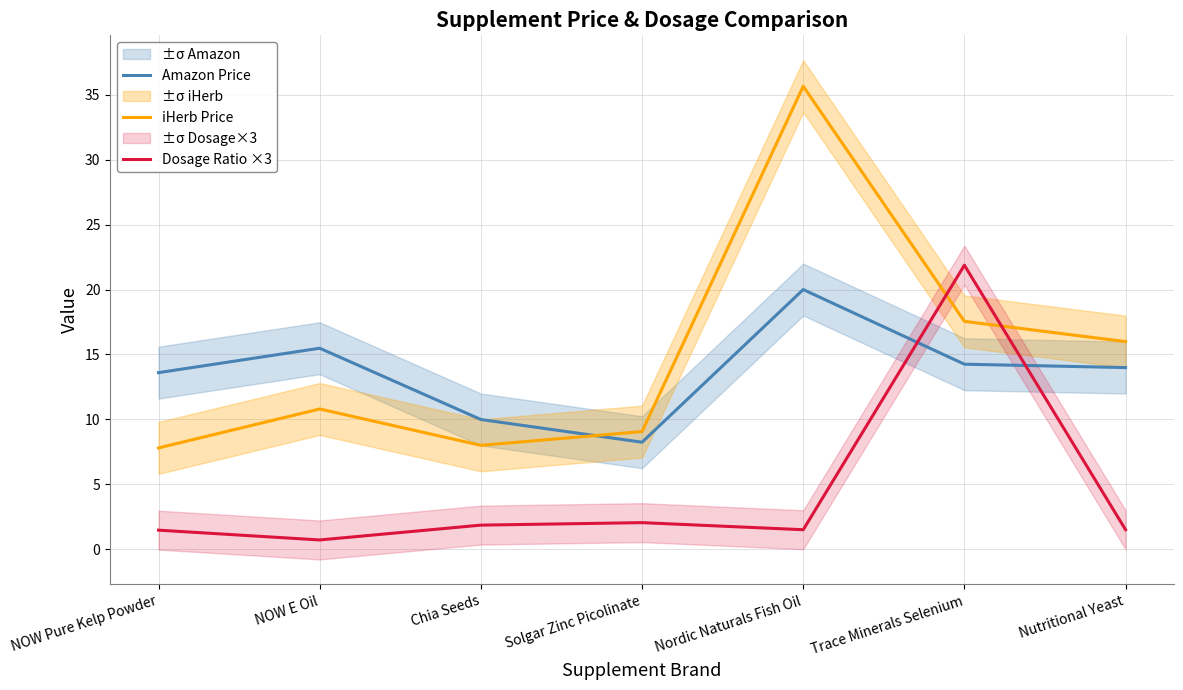

What is the sum of the iHerb Price values at NOW Pure Kelp Powder and Nutritional Yeast?

23.8